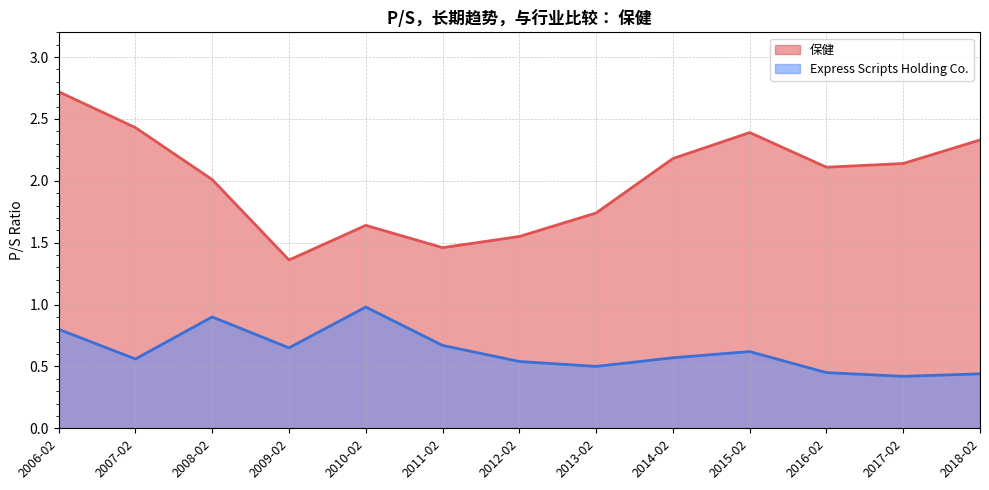

Does the chart have visible grid lines?

Yes